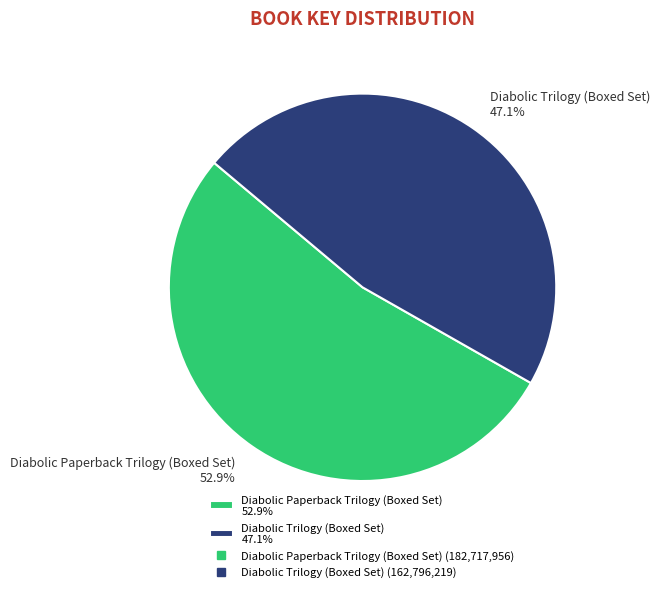

To the nearest percent, what is the difference between the Diabolic Paperback Trilogy (Boxed Set) and Diabolic Trilogy (Boxed Set) slice percentages?

6%